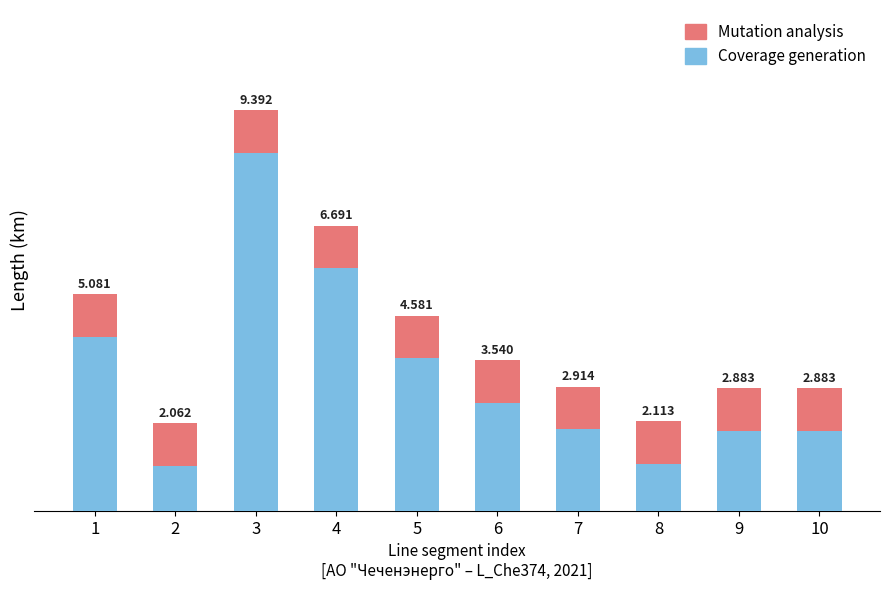

What is the sum of the Mutation analysis values at 9 and 10?

2.0